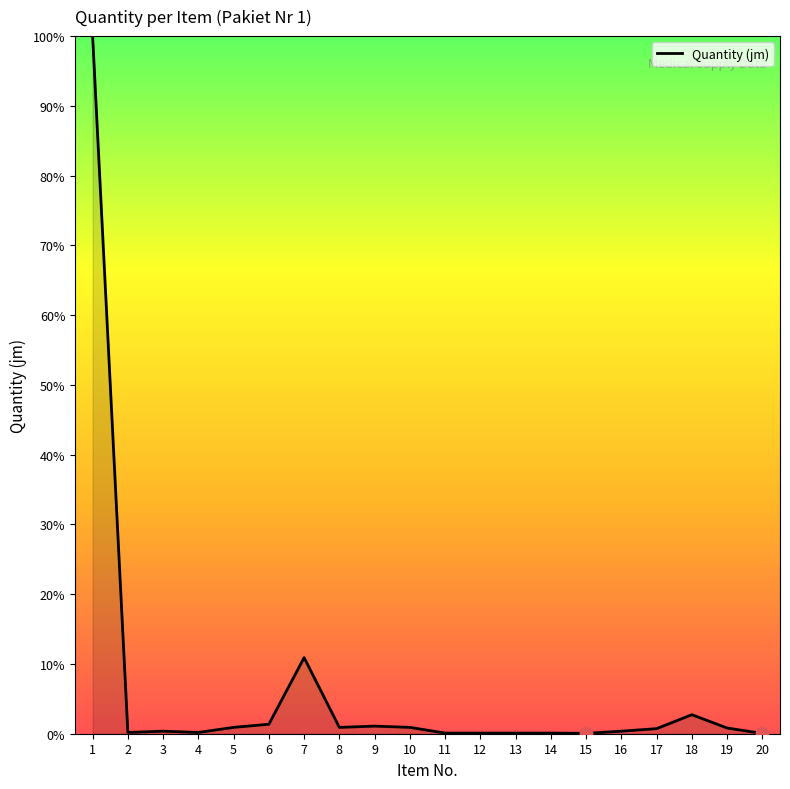

Between 2 and 5, which is larger?

5